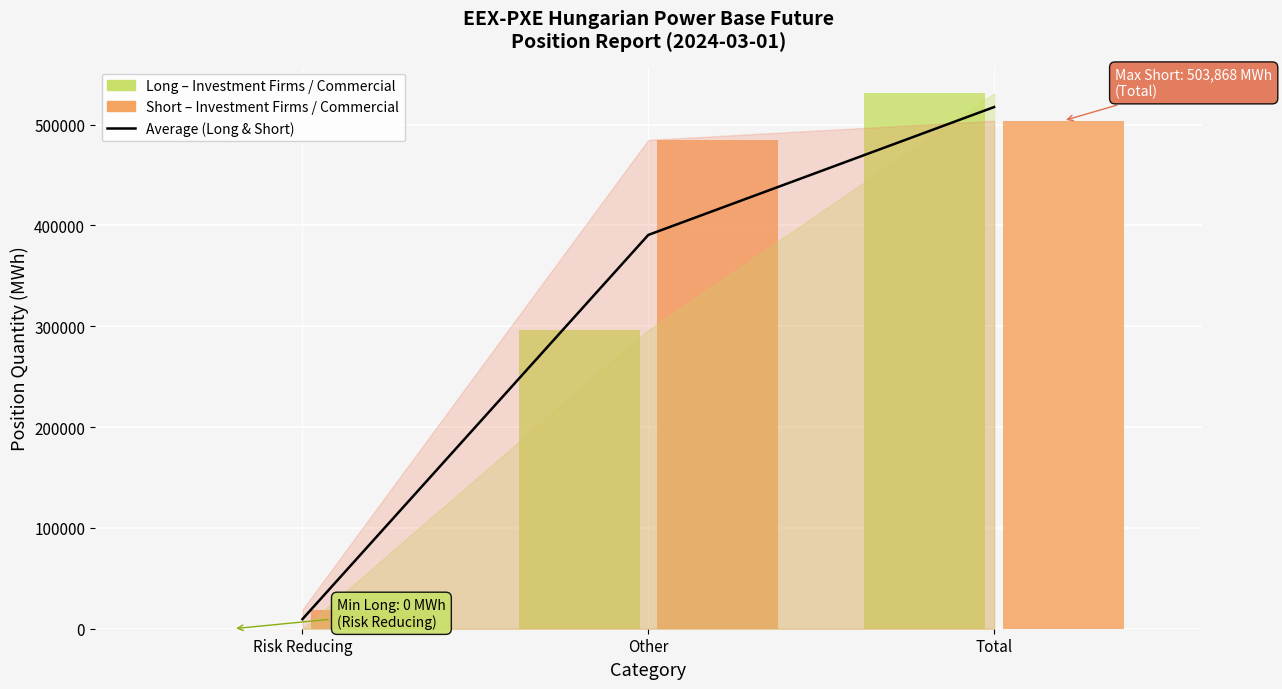

List the labels in order of value, largest first.

Total, Other, Risk Reducing